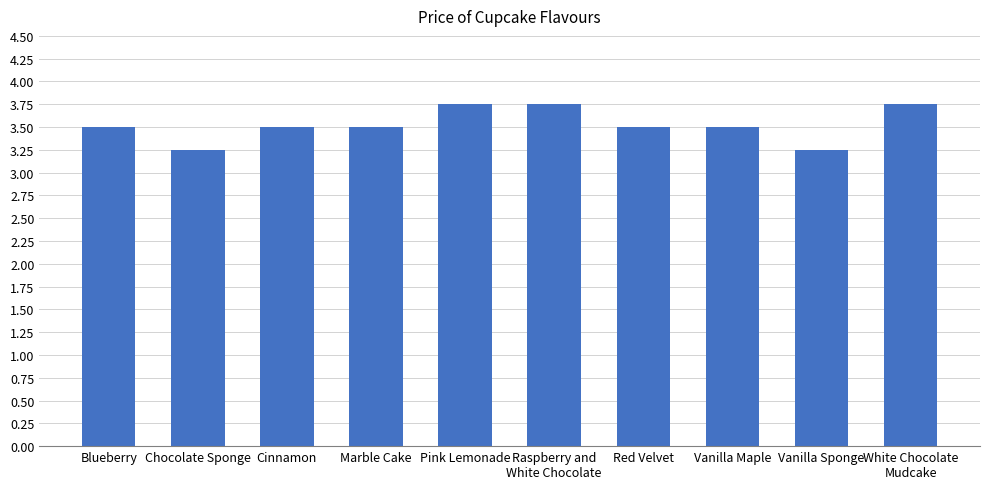

What is the difference between the maximum and minimum values?

0.5